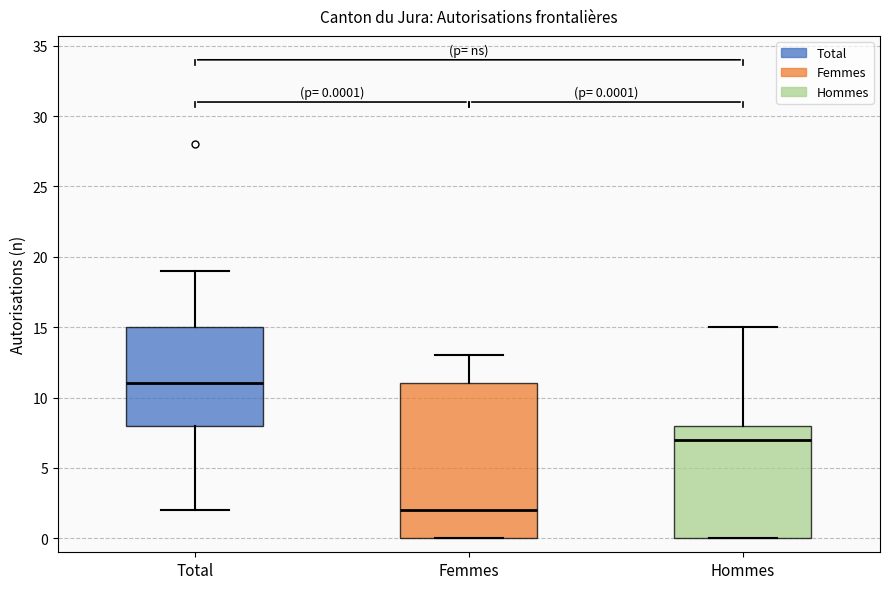

Which box has the lowest median line?

Femmes